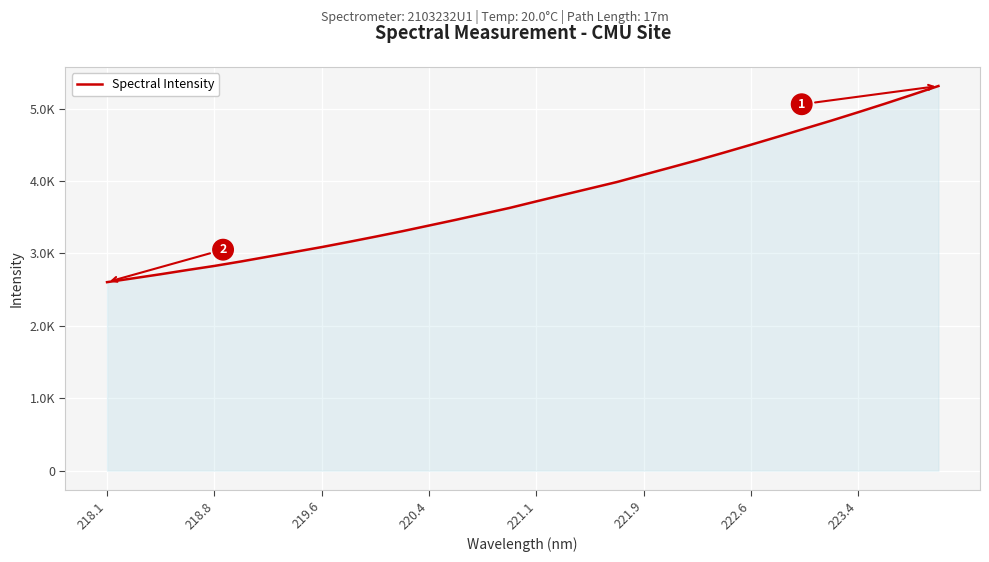

Does the chart display data point markers on the line(s)?

No